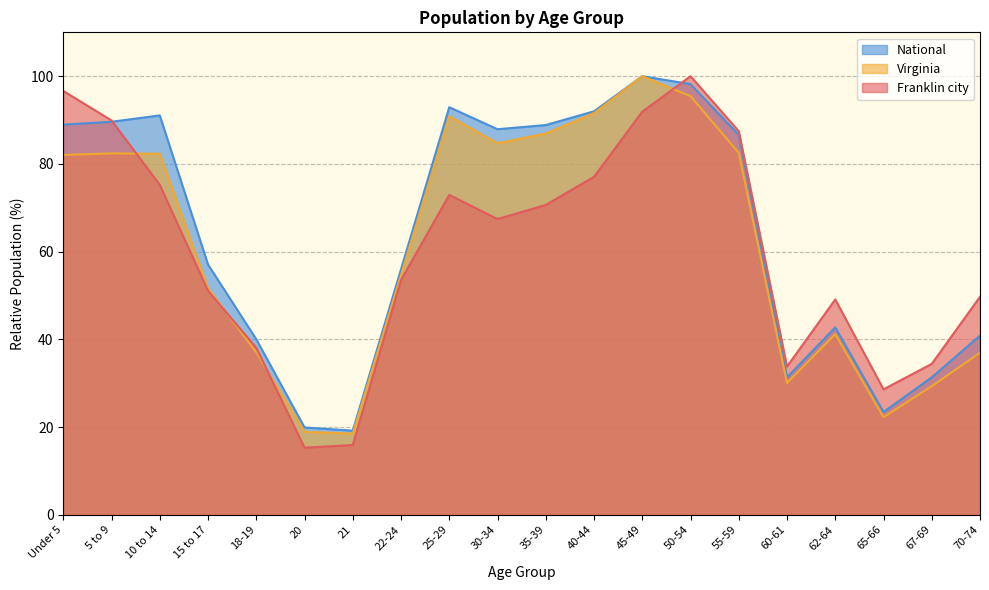

Where is the first local minimum for National?

21